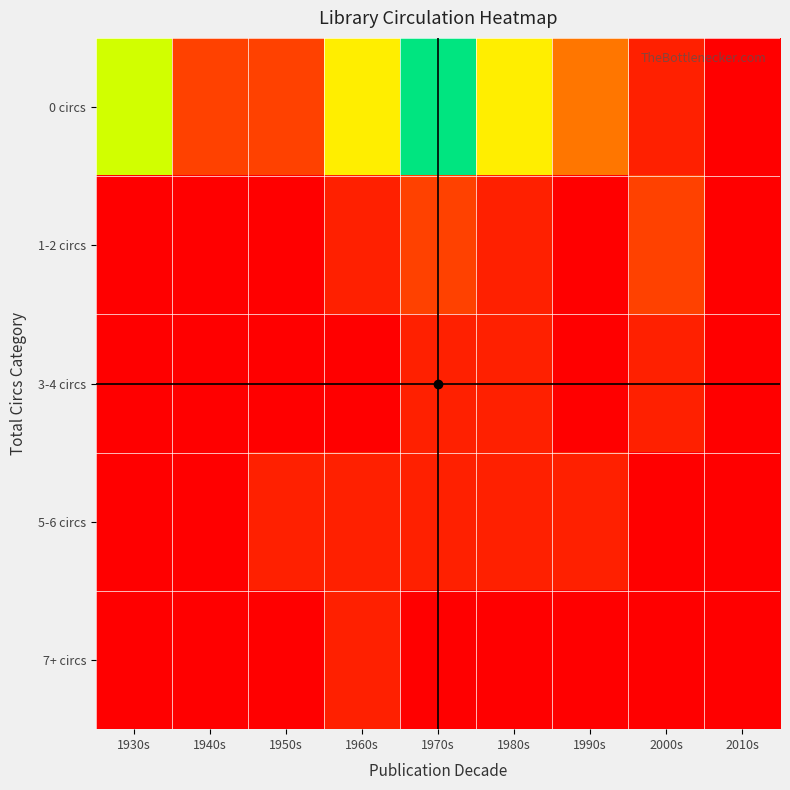

What is the maximum value shown in the chart?

7